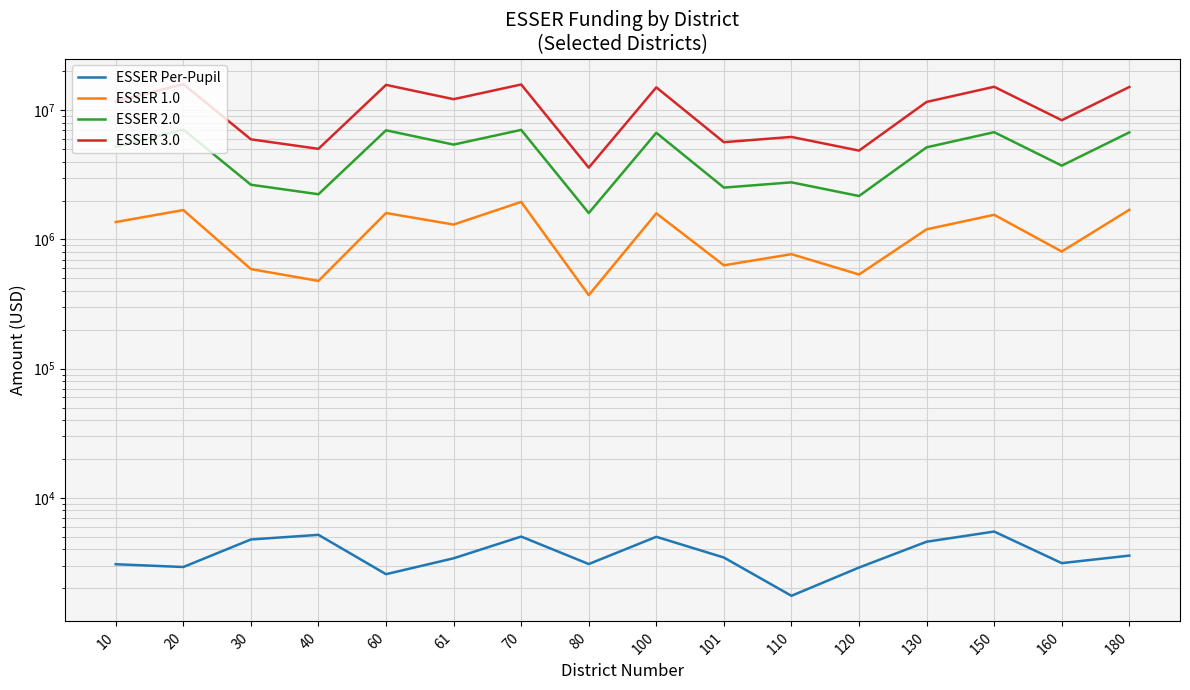

What is the minimum value shown in the chart?

1749.9